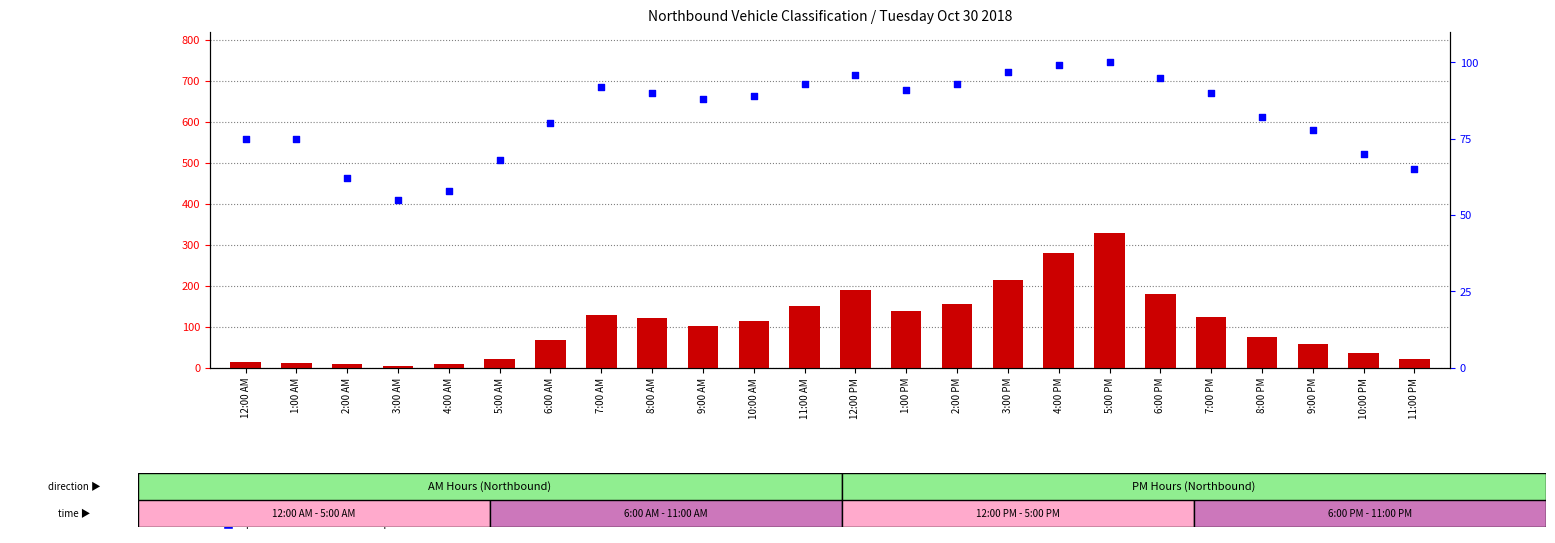

Which series reaches the maximum Y coordinate?

count